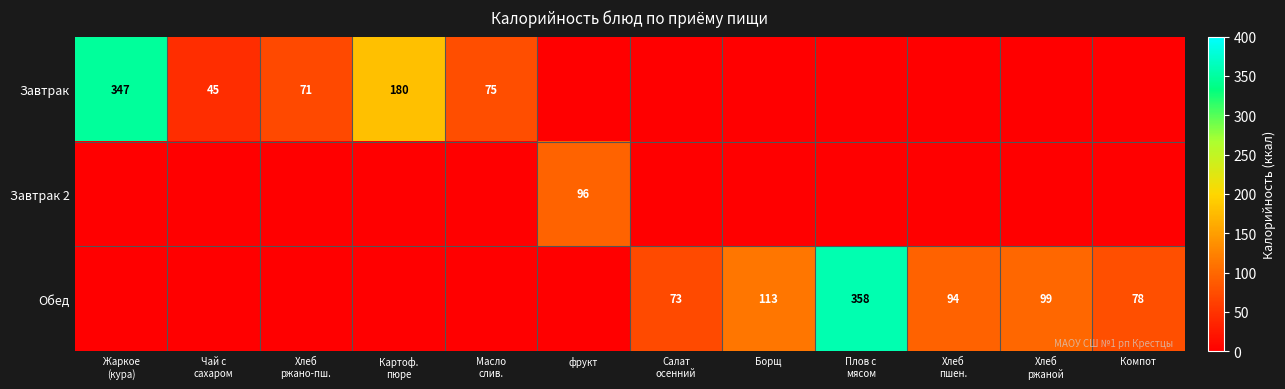

Which has a higher value, Хлеб
ржаной or Хлеб
пшен.?

Хлеб
ржаной